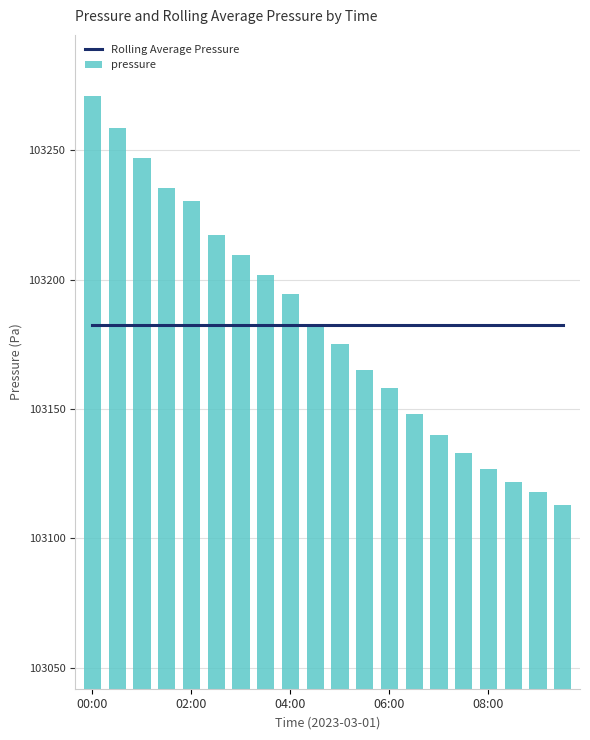

What are all the series names shown in the legend?

Rolling Average Pressure, pressure